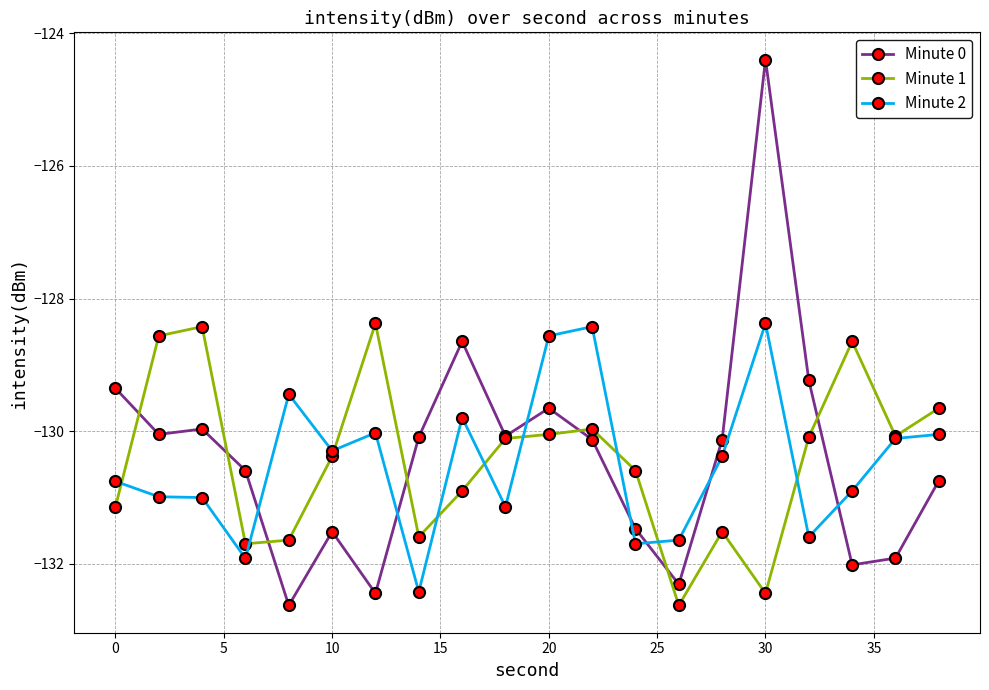

How many data points does each series have?

20